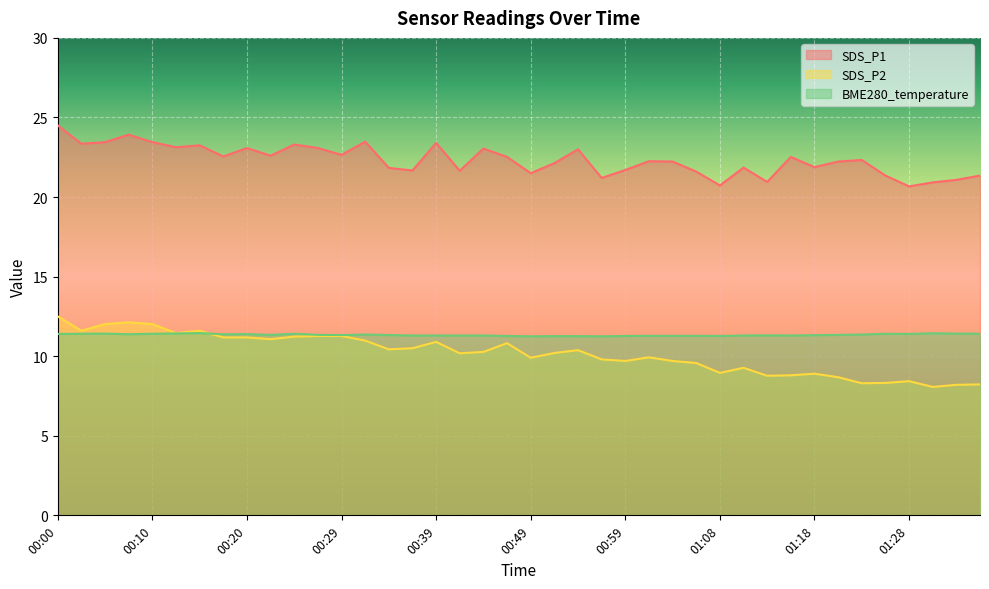

Reading right to left, what are all the values shown in this chart?

SDS_P1: 21.4	21.1	20.9	20.7	21.4	22.3	22.2	21.9	22.5	20.9	21.9	20.7	21.6	22.2	22.2	21.7	21.2	23.0	22.1	21.5	22.5	23.1	21.6	23.4	21.7	21.8	23.5	22.6	23.1	23.3	22.6	23.1	22.6	23.2	23.1	23.4	23.9	23.4	23.4	24.5
SDS_P2: 8.2	8.2	8.1	8.4	8.3	8.3	8.7	8.9	8.8	8.8	9.3	8.9	9.6	9.7	9.9	9.7	9.8	10.4	10.2	9.9	10.8	10.3	10.2	10.9	10.5	10.4	11.0	11.3	11.3	11.2	11.1	11.2	11.2	11.6	11.4	12.0	12.1	12.0	11.6	12.5
BME280_temperature: 11.4	11.4	11.4	11.4	11.4	11.4	11.3	11.3	11.3	11.3	11.3	11.3	11.3	11.3	11.3	11.3	11.2	11.3	11.3	11.2	11.3	11.3	11.3	11.3	11.3	11.3	11.4	11.3	11.3	11.4	11.3	11.4	11.4	11.4	11.4	11.4	11.4	11.4	11.4	11.4